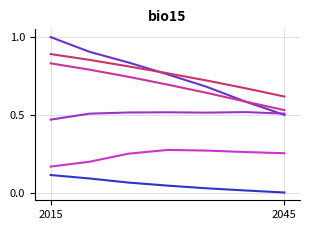

What is the maximum value shown in the chart?

1.0